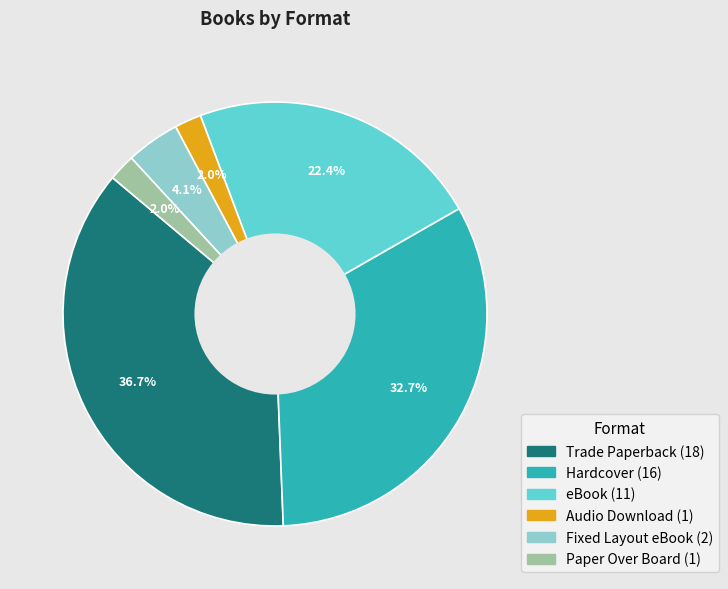

To the nearest percent, what percentage of the pie is Audio Download?

2%